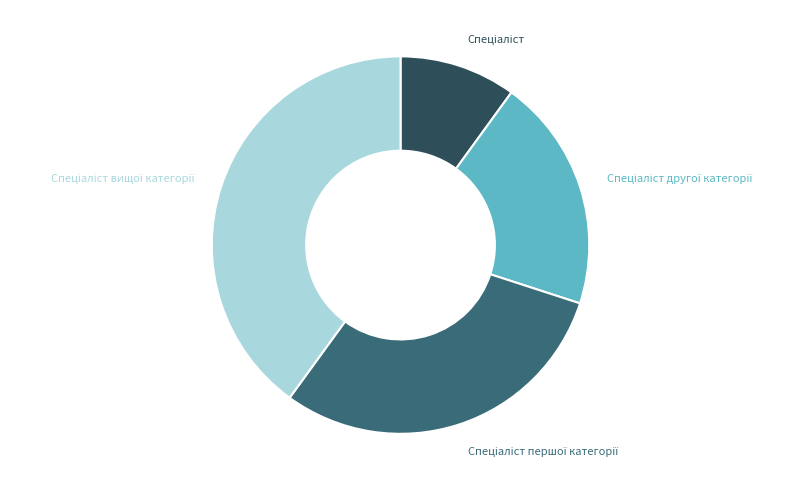

How many segments does this pie chart have?

4